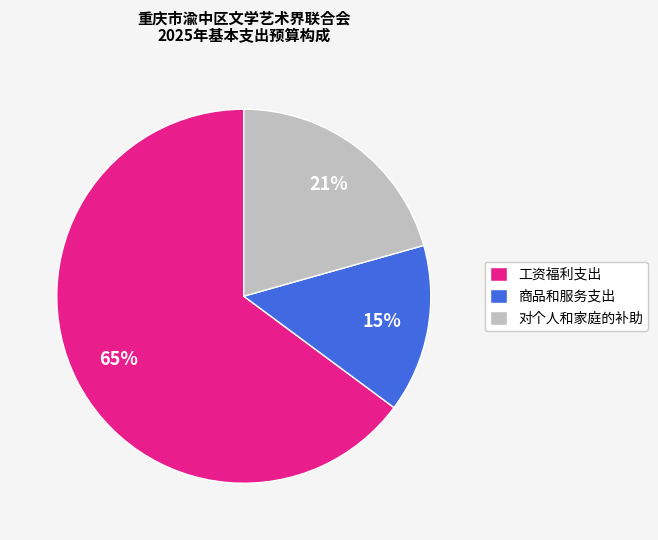

What is the largest slice in the pie chart?

工资福利支出